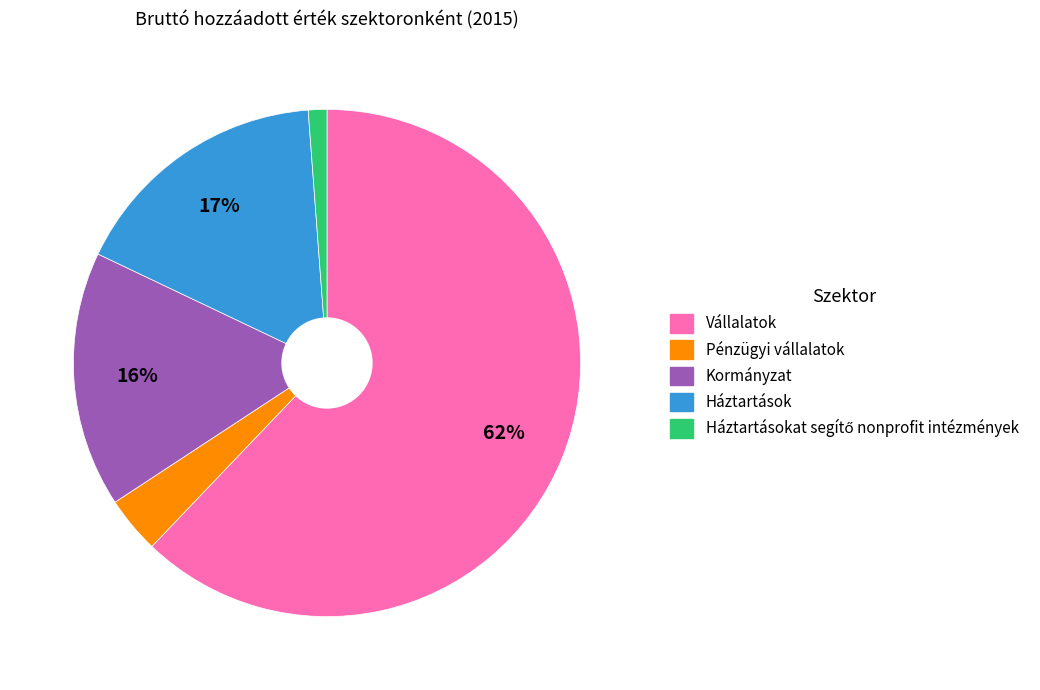

Does any single category account for the majority?

Yes